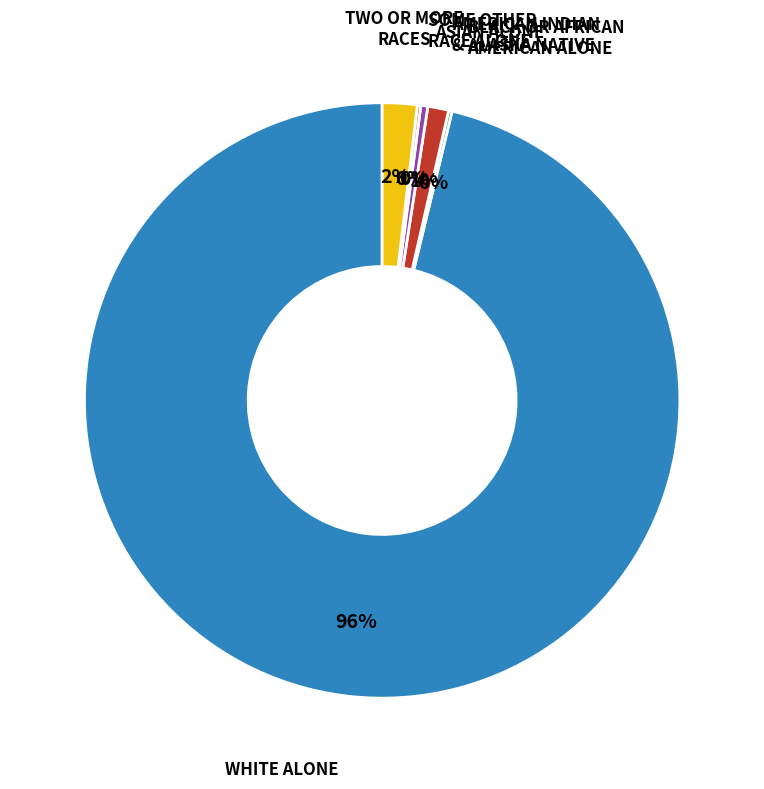

Does any single category account for the majority?

Yes